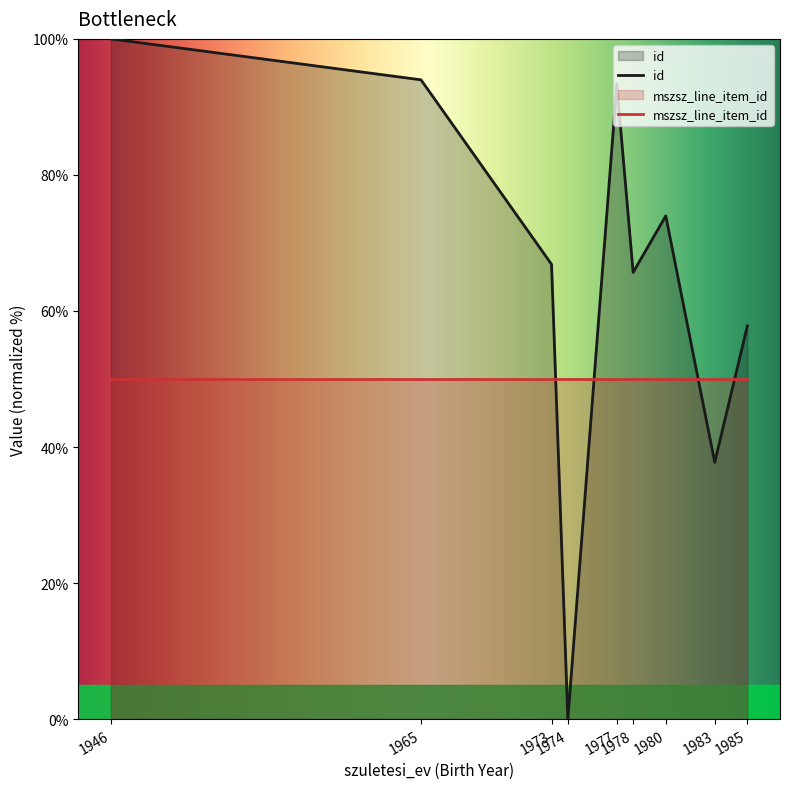

What is the value of the 8th point from the left?

37.7